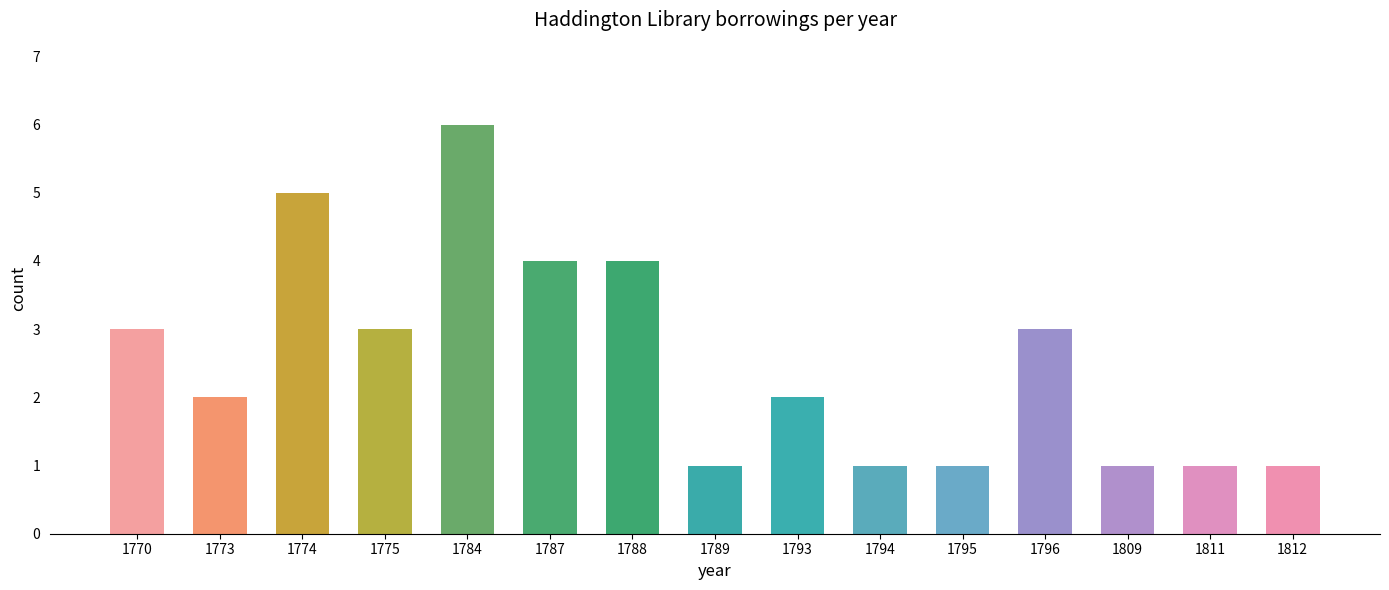

The value at 1775 is 5. True or false?

False